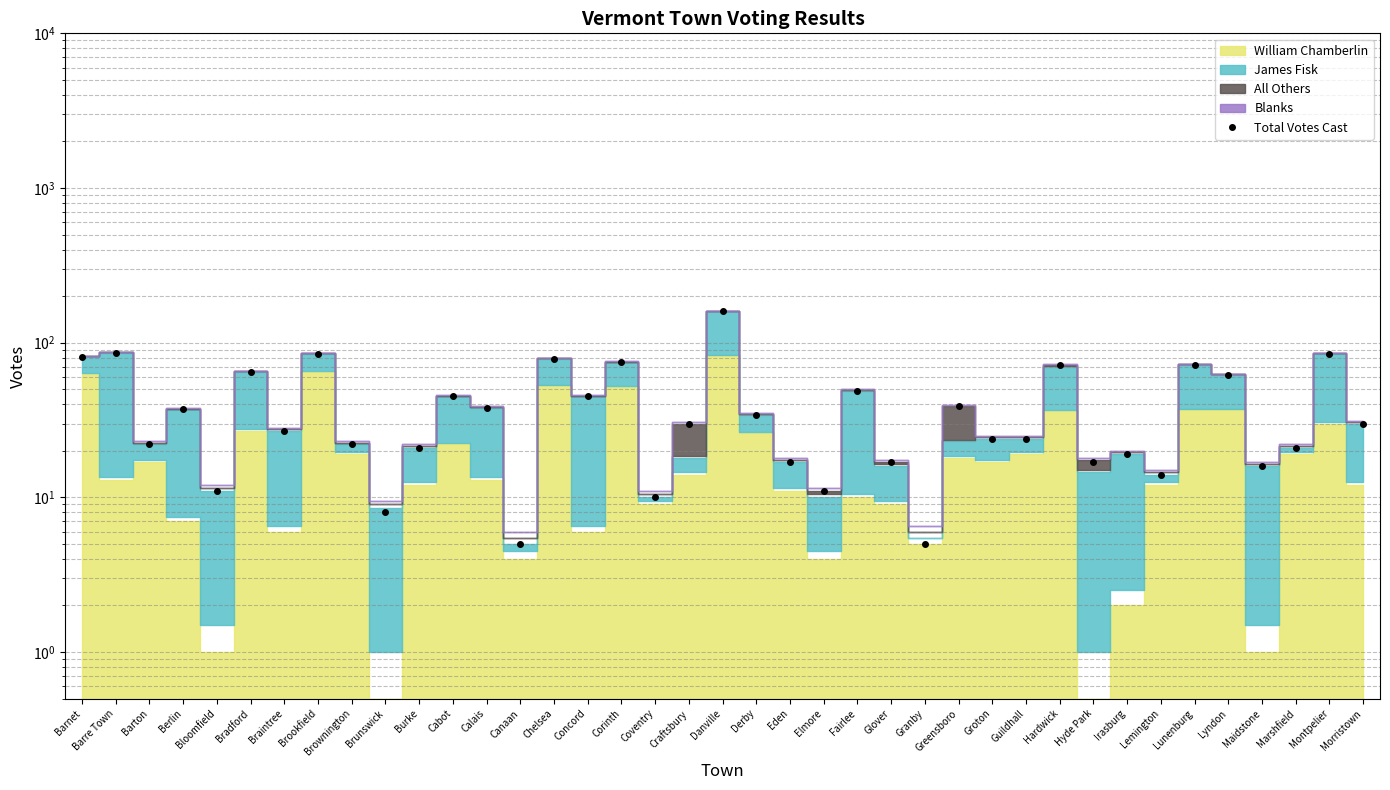

What is the difference between the second highest and second lowest values?

81